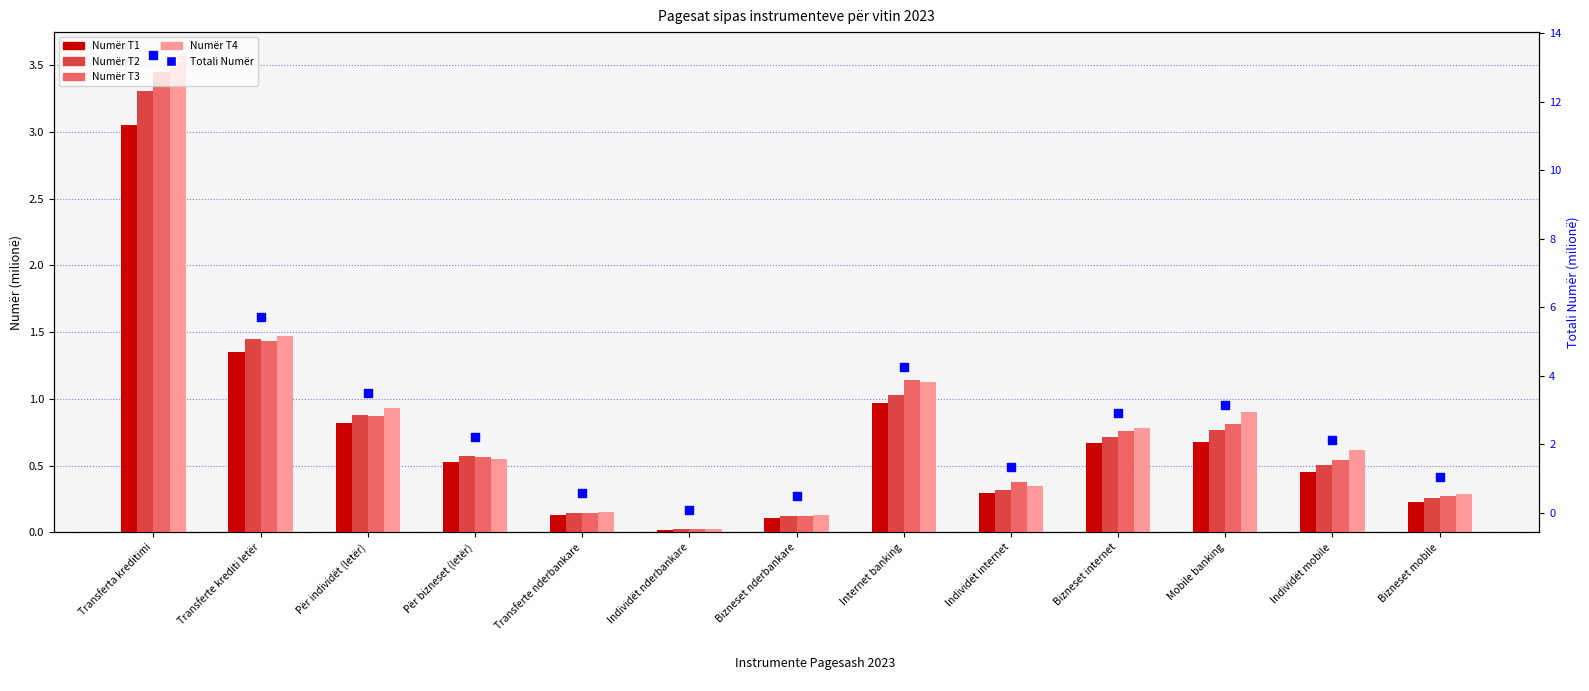

Which series contains the lowest Y value?

Numër T1